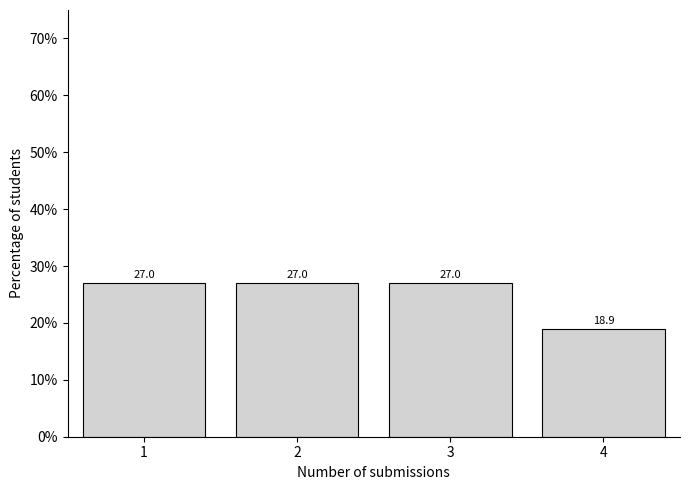

Reading left to right, what are all the values shown in this chart?

1=27.0	2=27.0	3=27.0	4=18.9